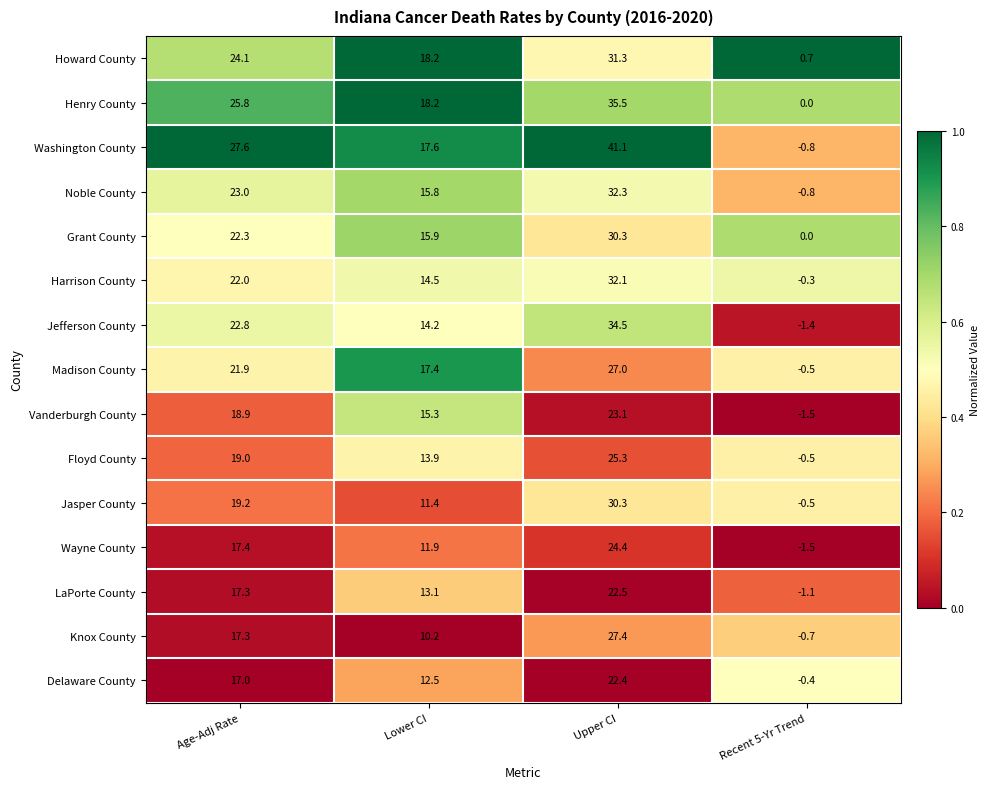

True or false: Vanderburgh County has a value of -0.4 at Recent 5-Yr Trend.

False